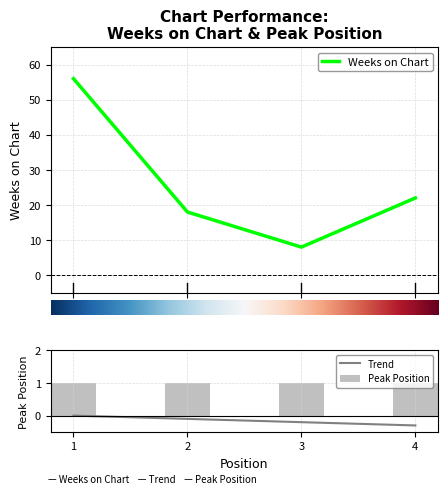

What is the approximate value at 4, to the nearest 5?

20